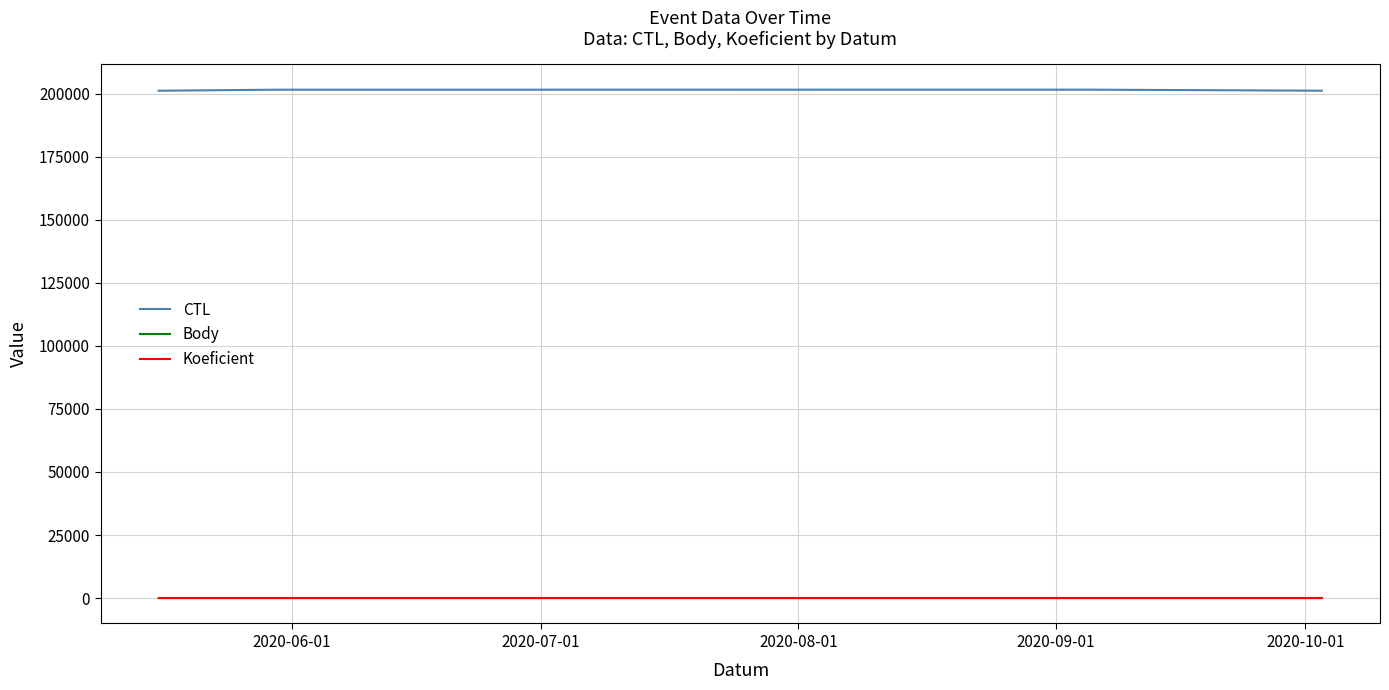

True or false: Body and CTL cross at least once.

False